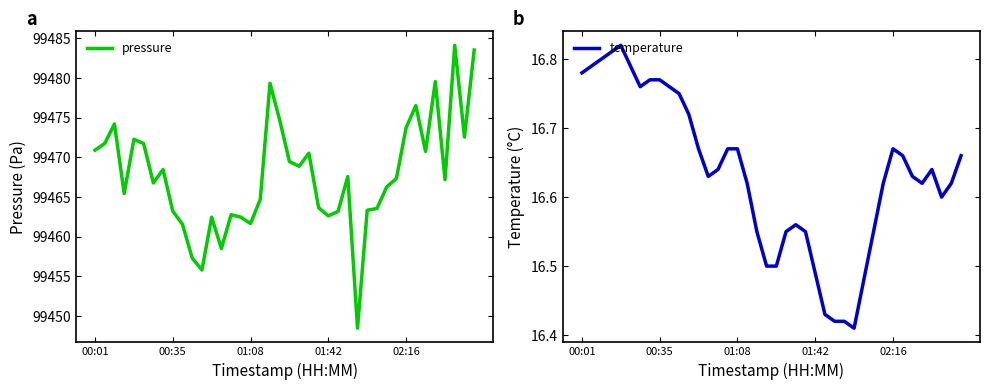

Between 00:01 and 36, which is larger?

00:01